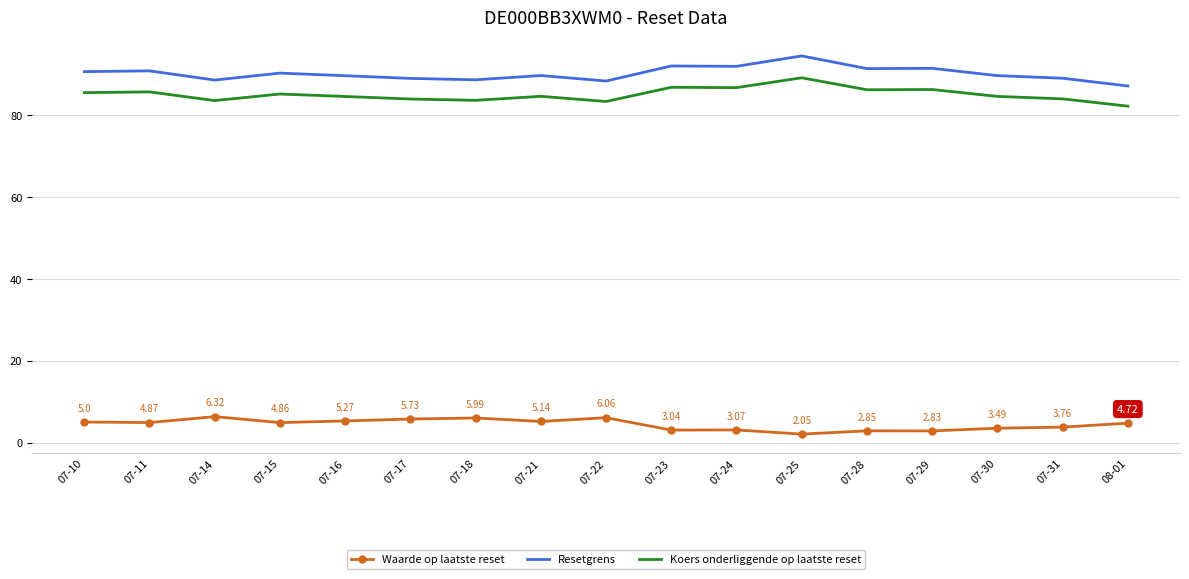

True or false: Koers onderliggende op laatste reset and Waarde op laatste reset intersect in this chart.

False